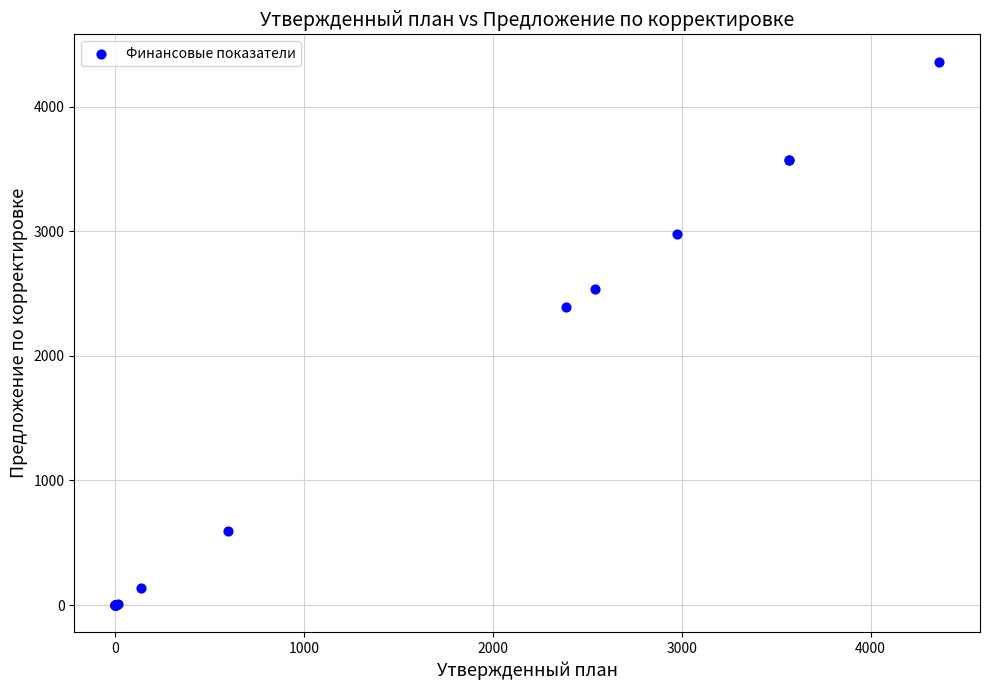

What Y value in the scatter plot is closest to 2180?

2389.1